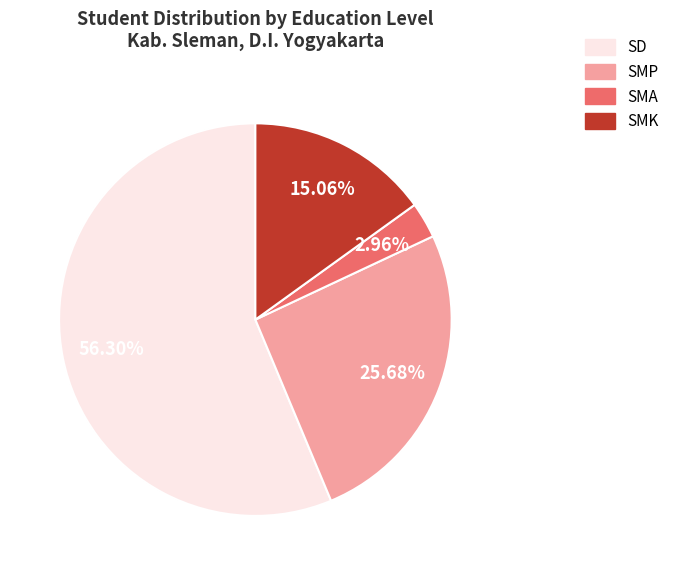

Does any single category account for the majority?

Yes